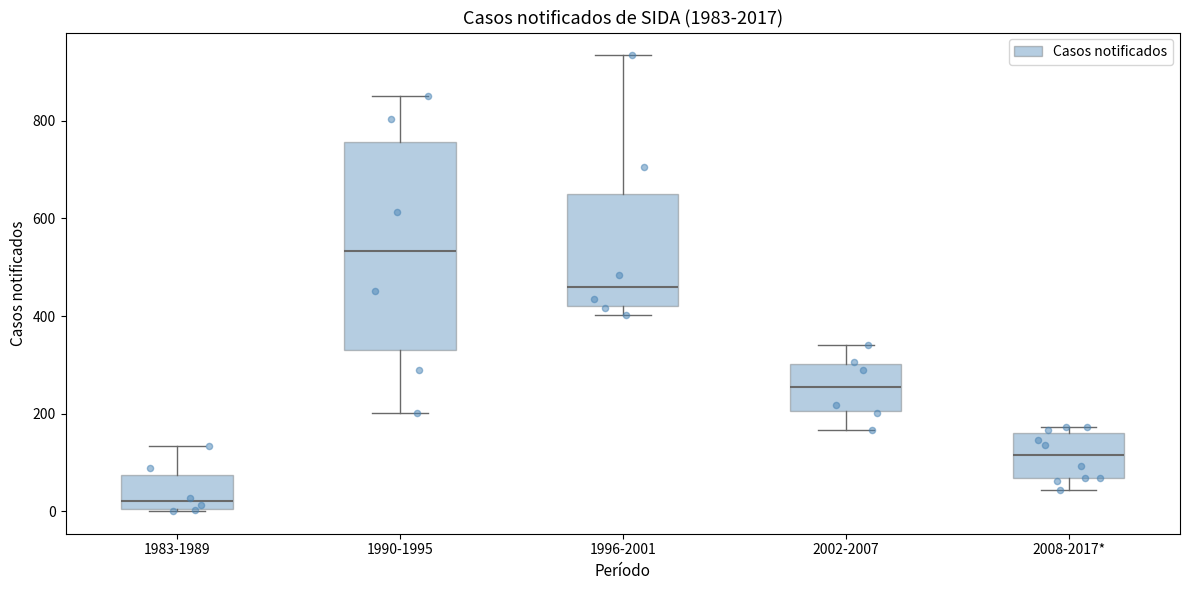

Comparing the boxes themselves (not the whiskers), which one is the tallest?

1990-1995